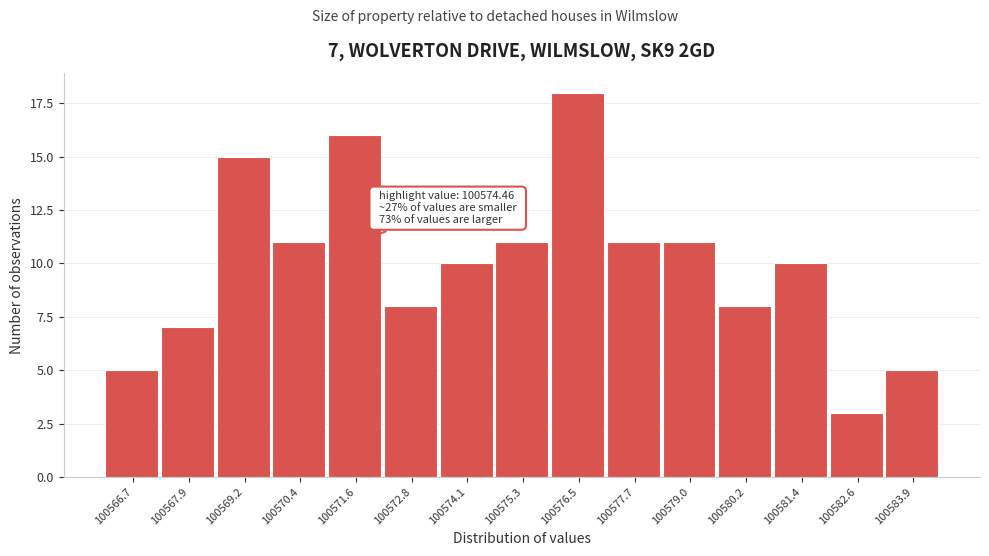

Reading left to right, extract all data points from this chart.

5	7	15	11	16	8	10	11	18	11	11	8	10	3	5